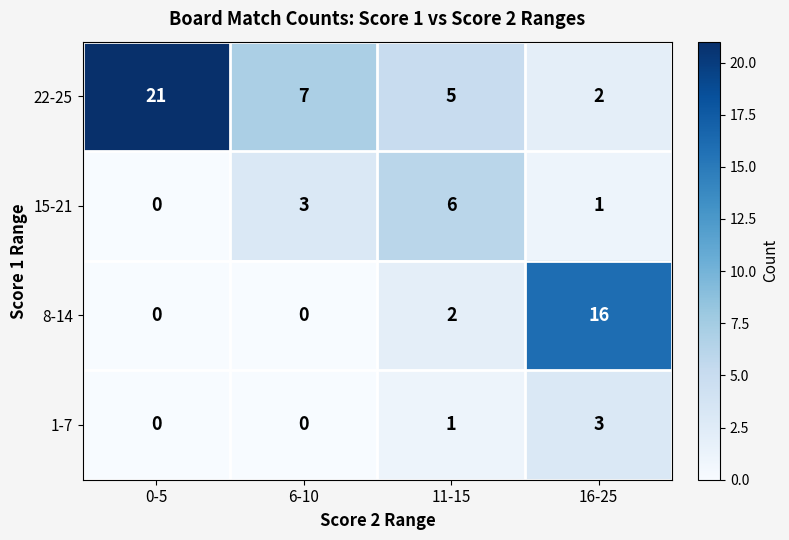

Rank the series by their average value, from highest to lowest.

22-25, 8-14, 15-21, 1-7